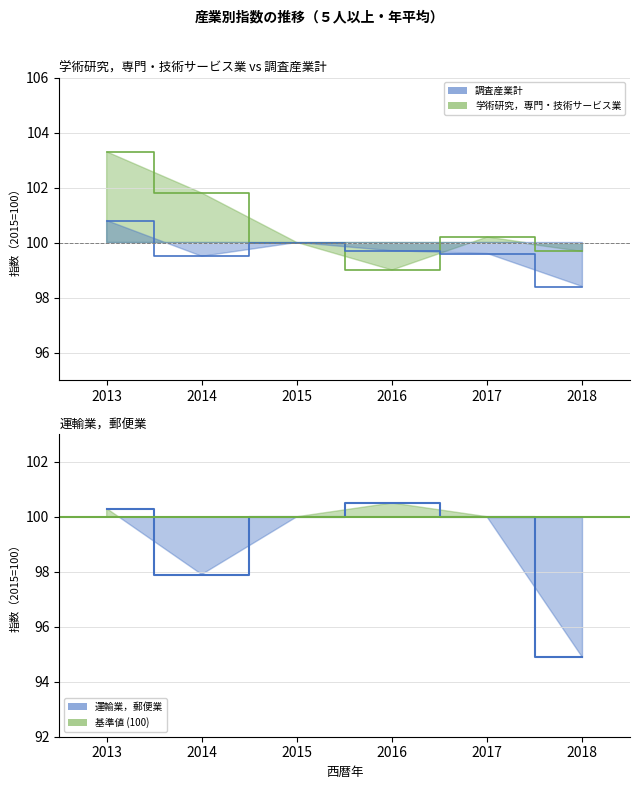

The 学術研究，専門・技術サービス業 series shows 155.8 at 2017. True or false?

False